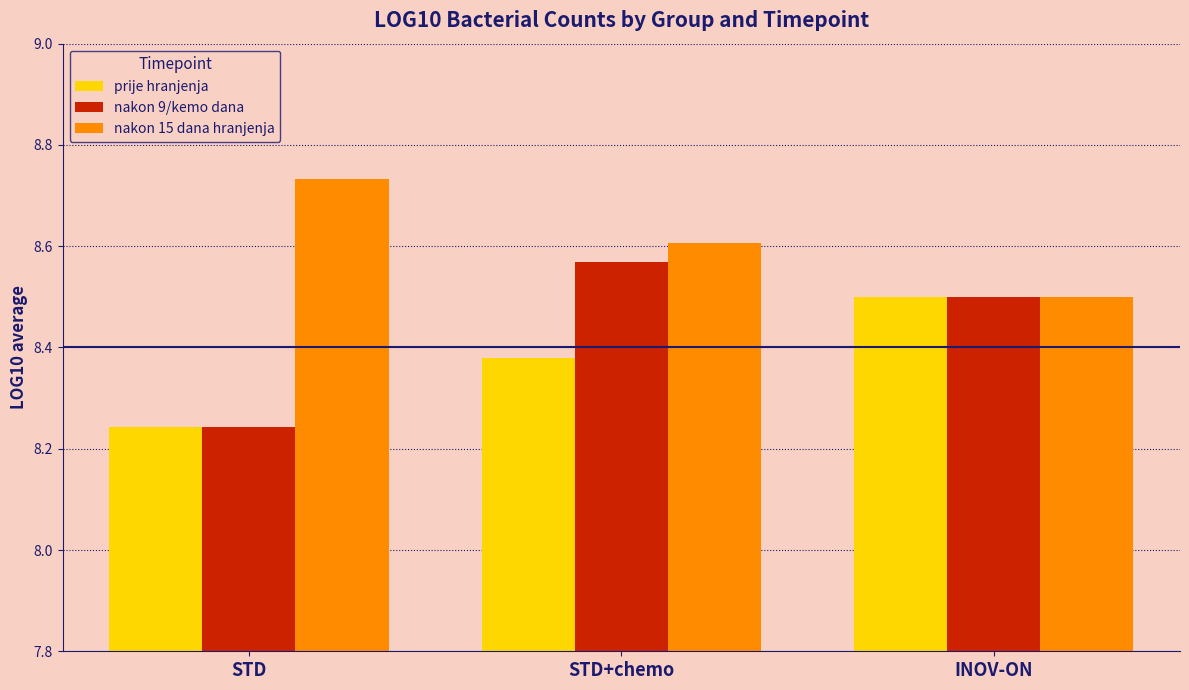

How many series are shown in this chart?

3